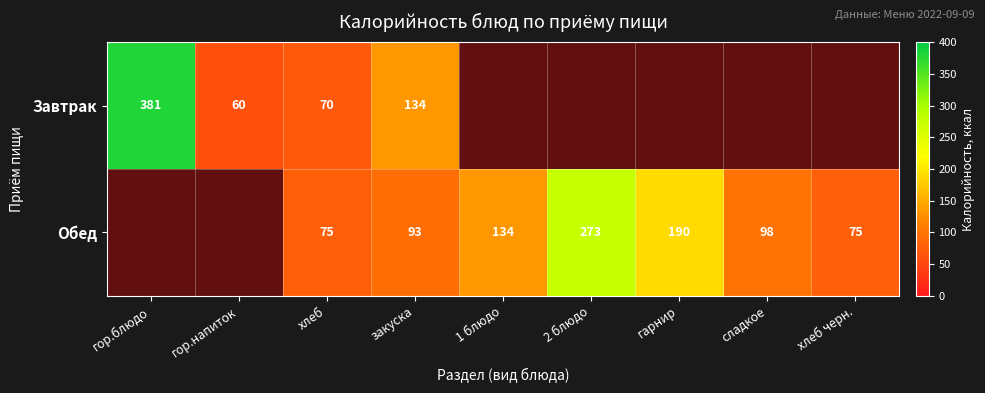

The value of Обед at сладкое is 133.9. True or false?

False